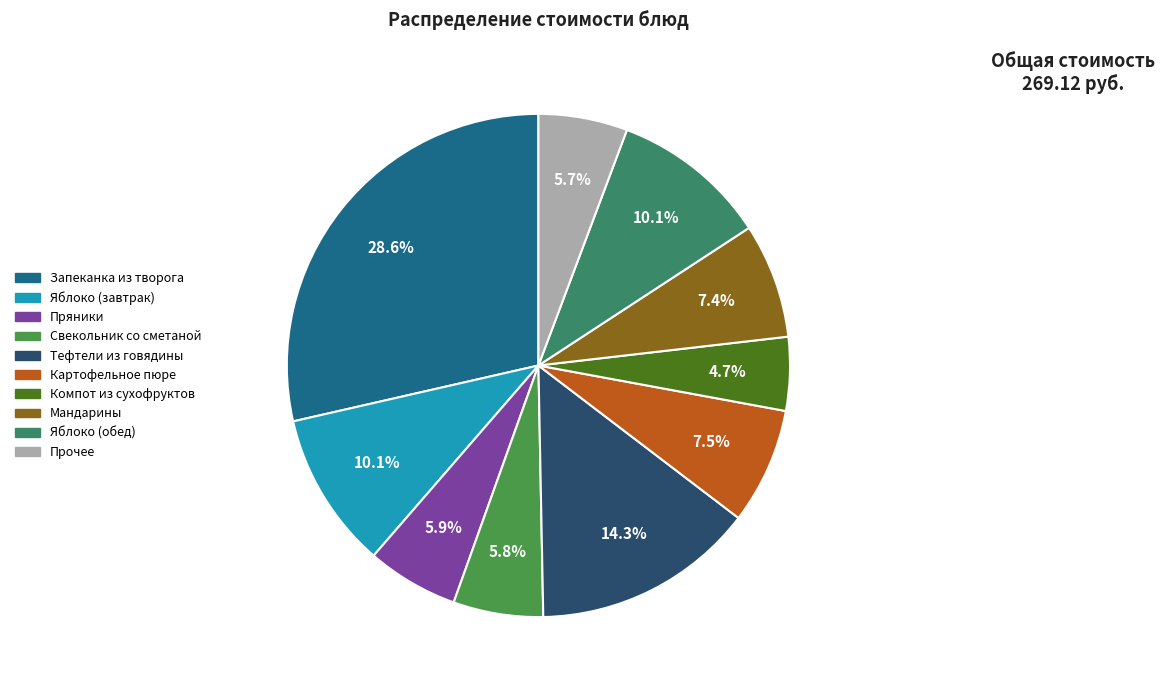

How many segments does this pie chart have?

10